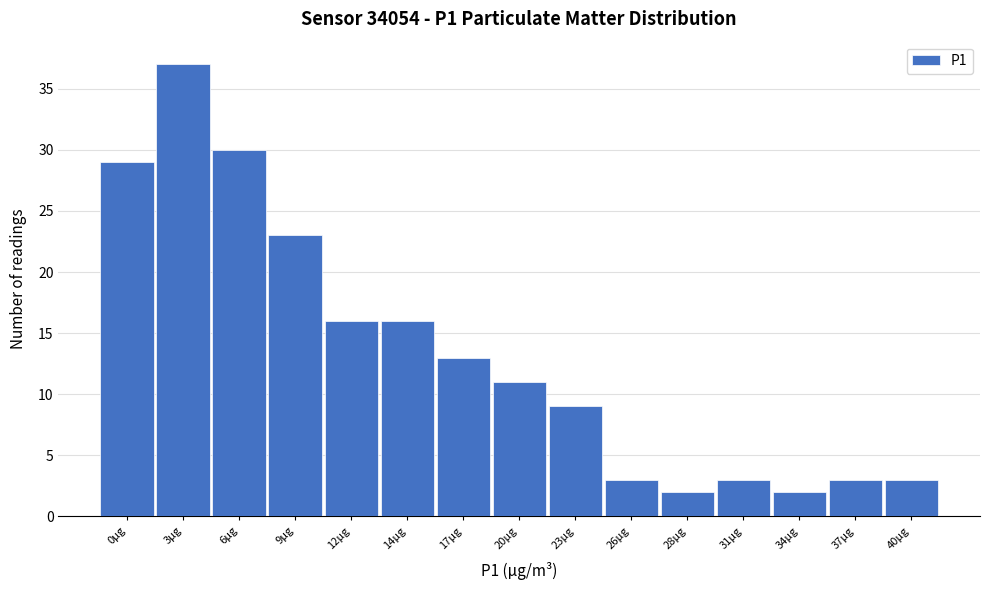

Reading left to right, list all the values displayed in this chart.

29	37	30	23	16	16	13	11	9	3	2	3	2	3	3